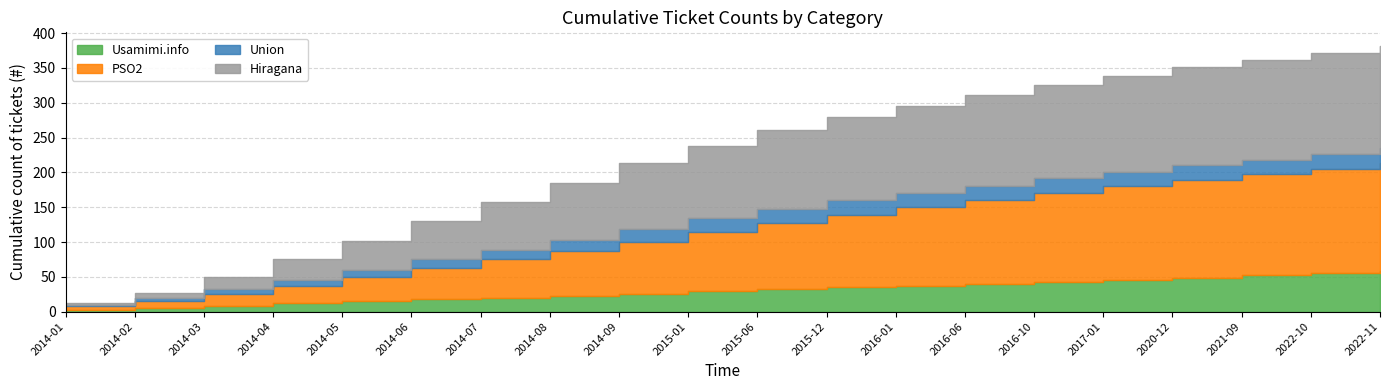

At which category does the chart reach its minimum across all series?

2014-01